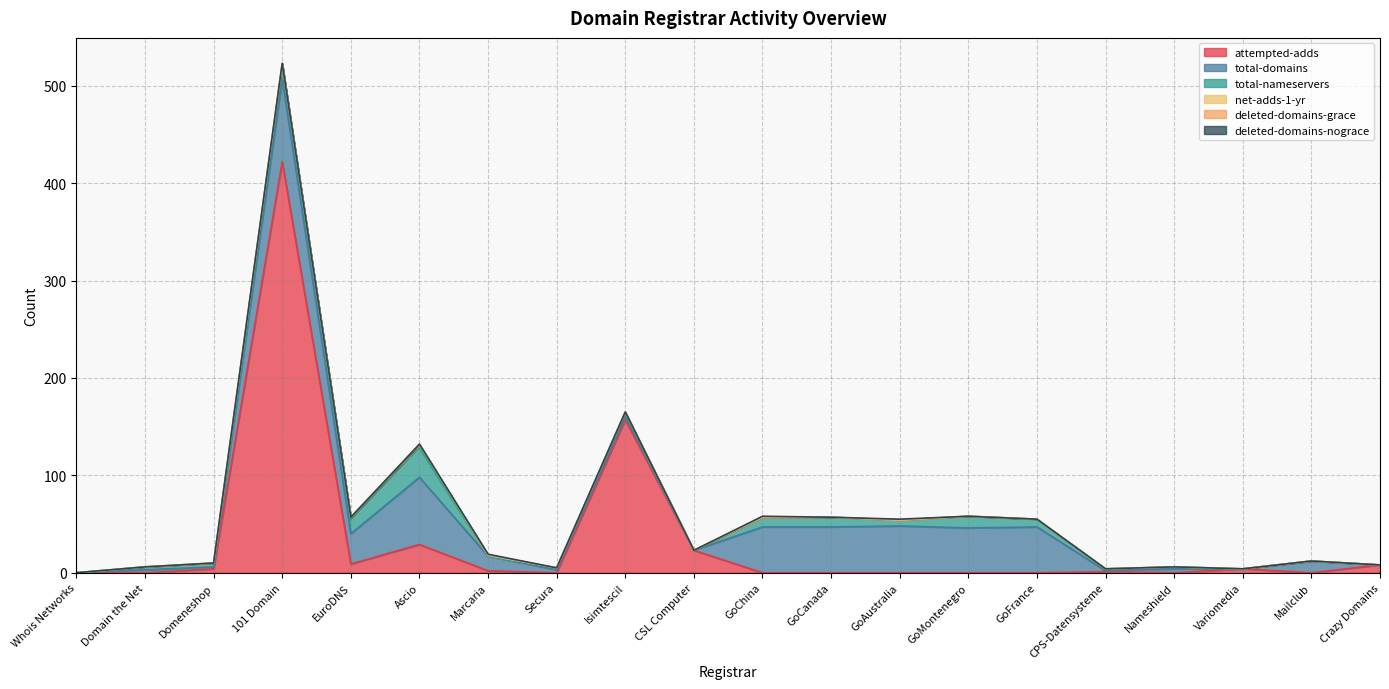

How many lines are shown in the chart?

6